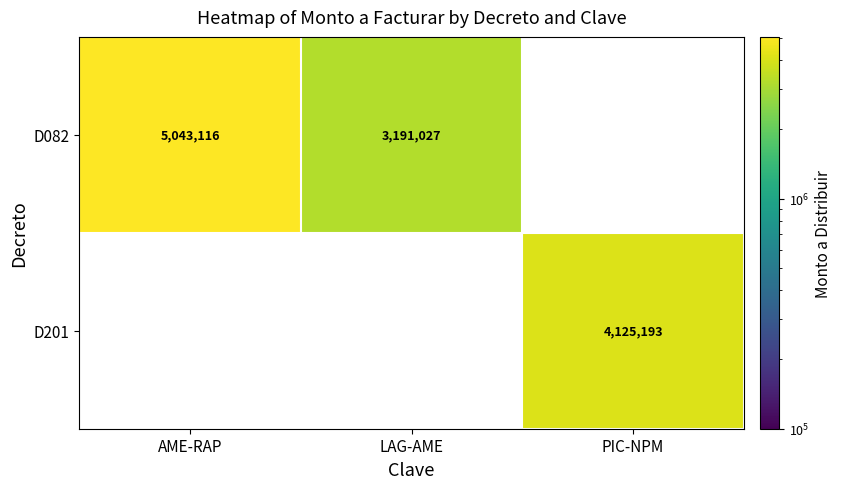

True or false: D201 has a value of 4125193 at PIC-NPM.

True